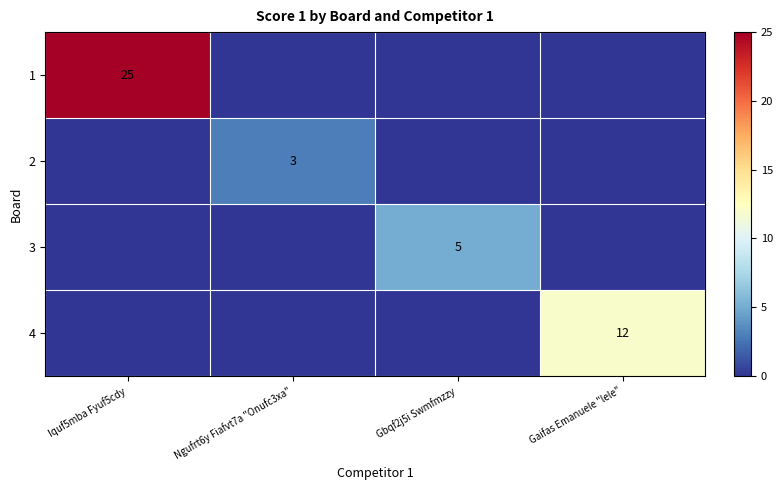

At how many categories does at least one series exceed 24?

1